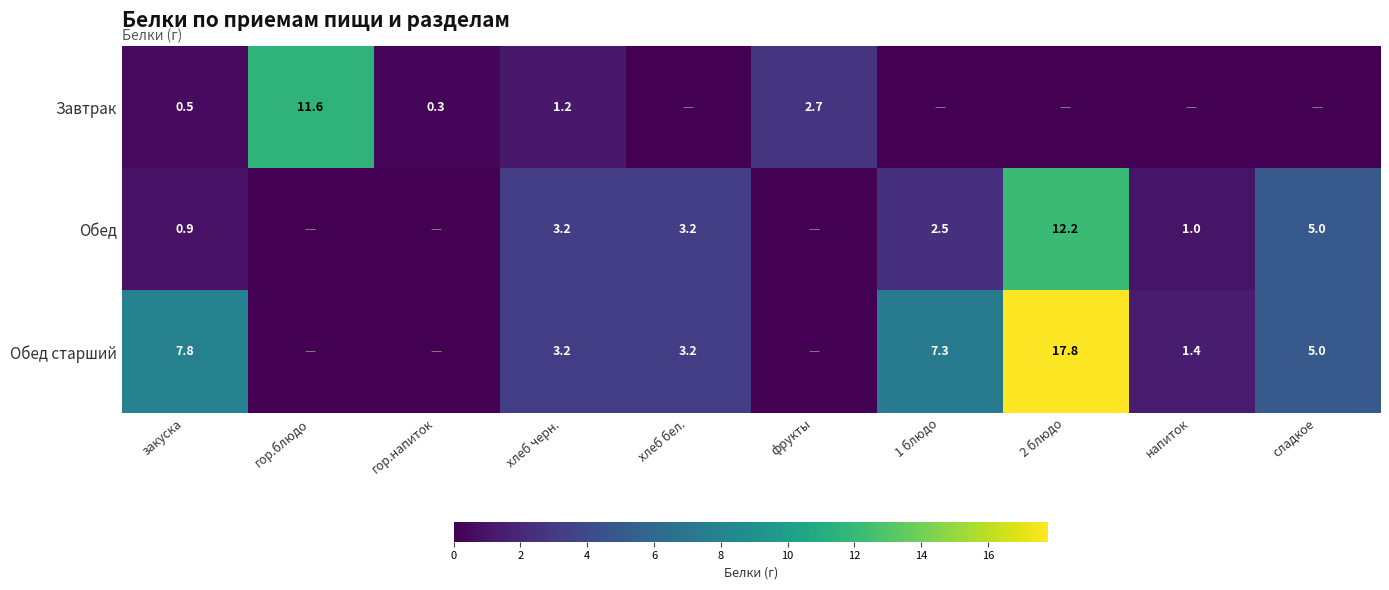

Is it true that Завтрак equals 2.7 at фрукты?

True